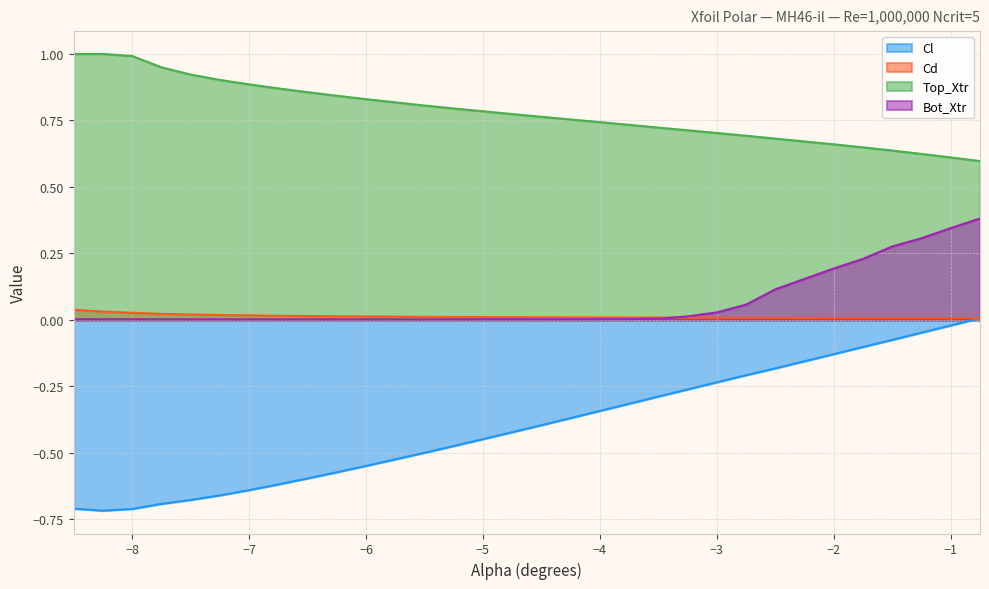

Which has a higher value, -1.5 or -3.25?

-1.5